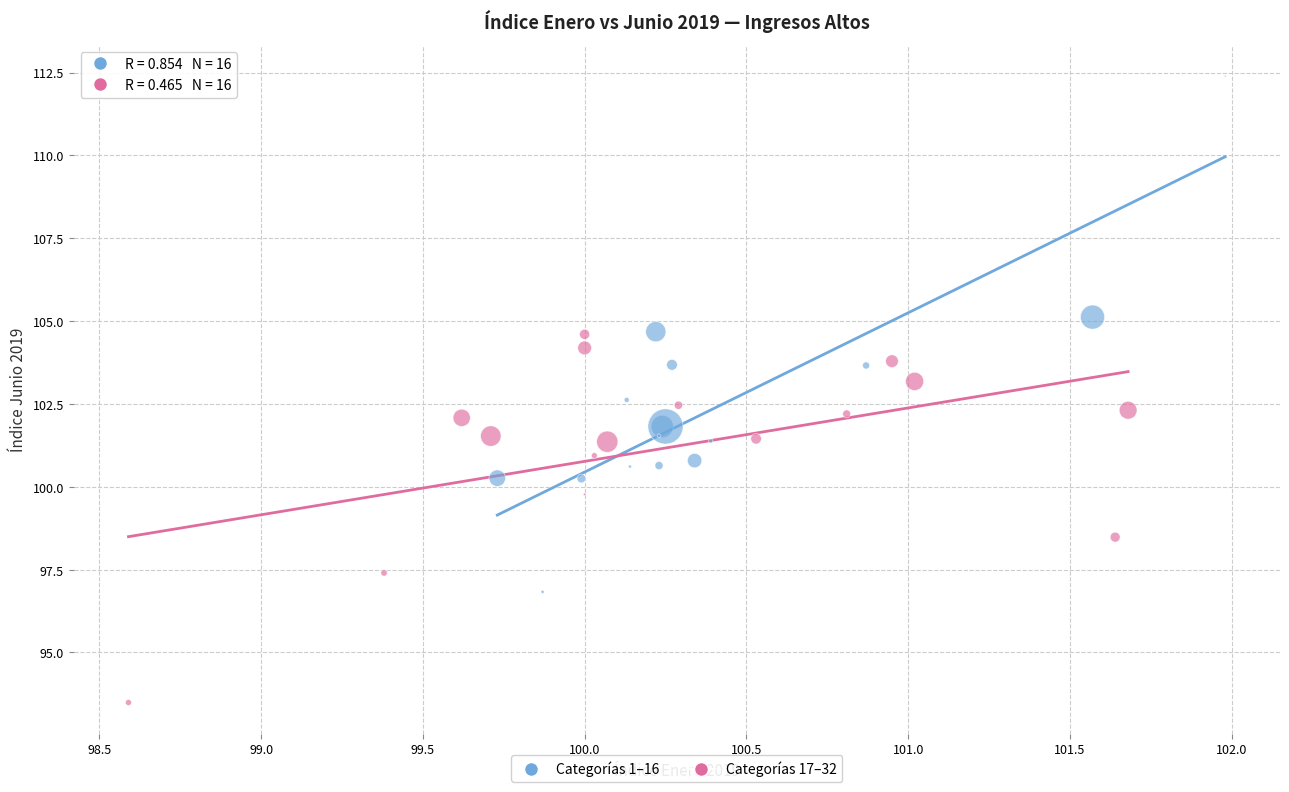

What are all the series names shown in the legend?

Categorías 1–16, Categorías 17–32